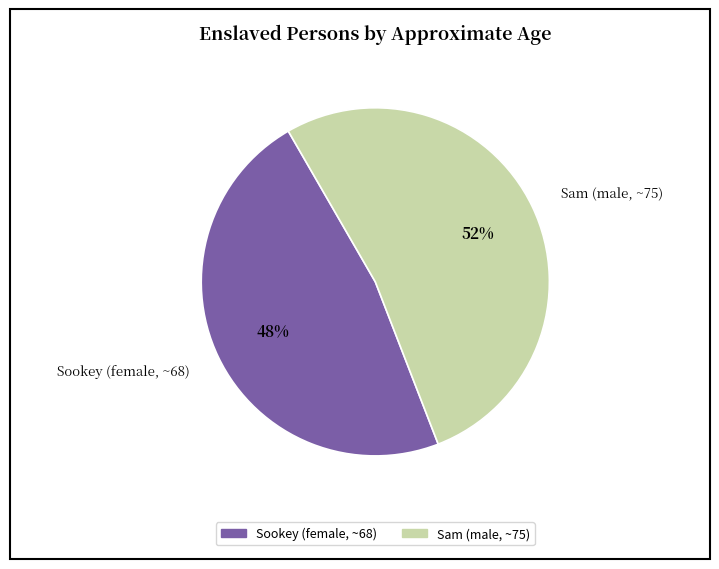

To the nearest percent, what is the average slice percentage?

50%